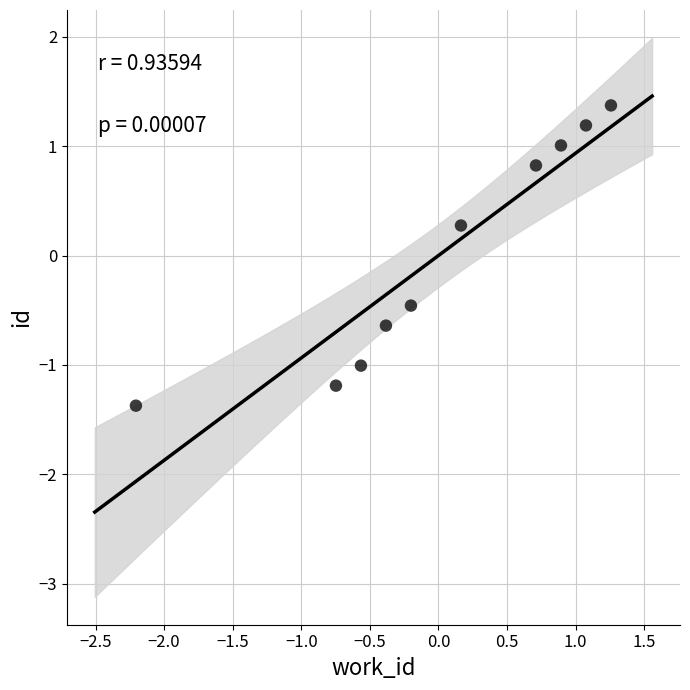

What Y value in the scatter plot is closest to 0?

0.3